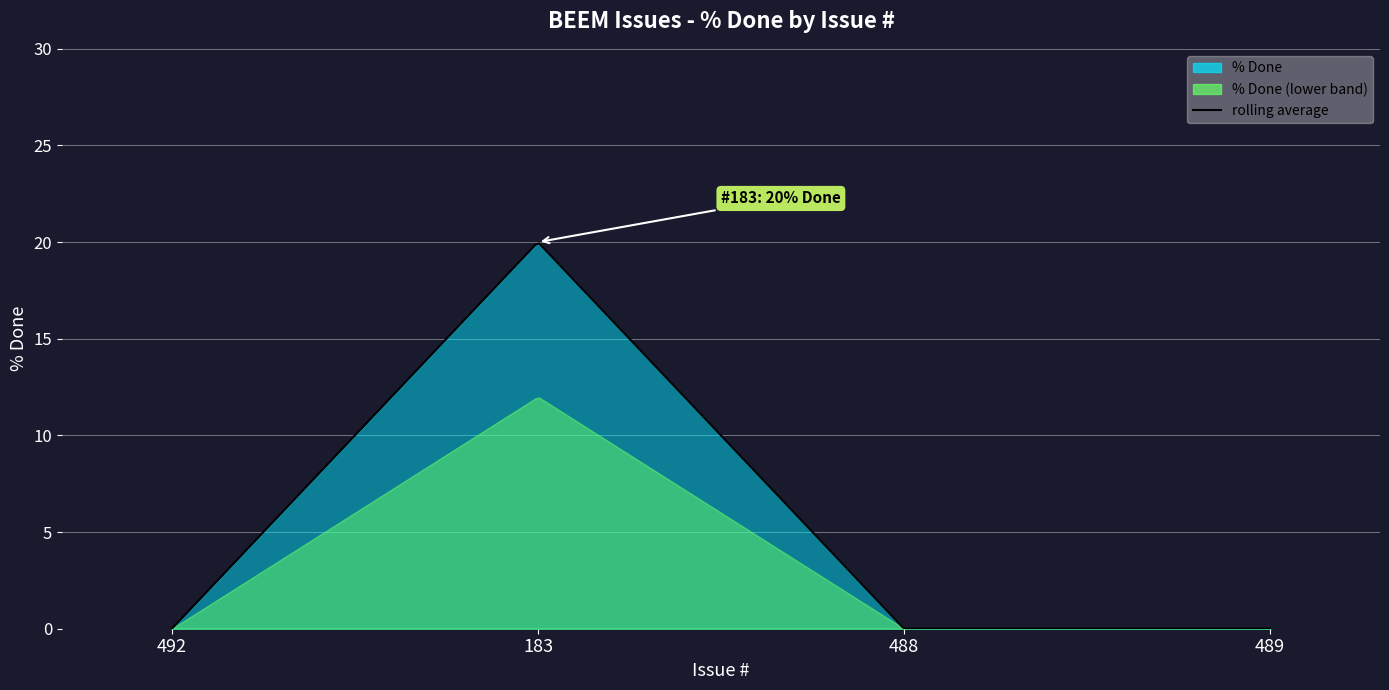

Rank the categories by value from lowest to highest.

492, 488, 489, 183